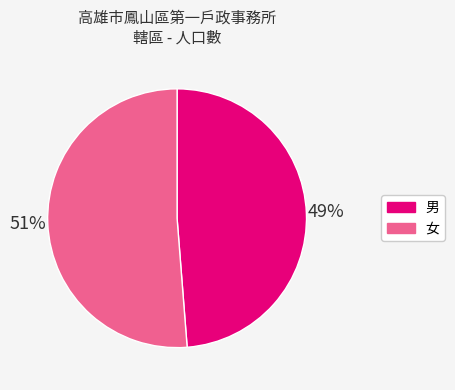

To the nearest percent, what is the average slice percentage?

50%